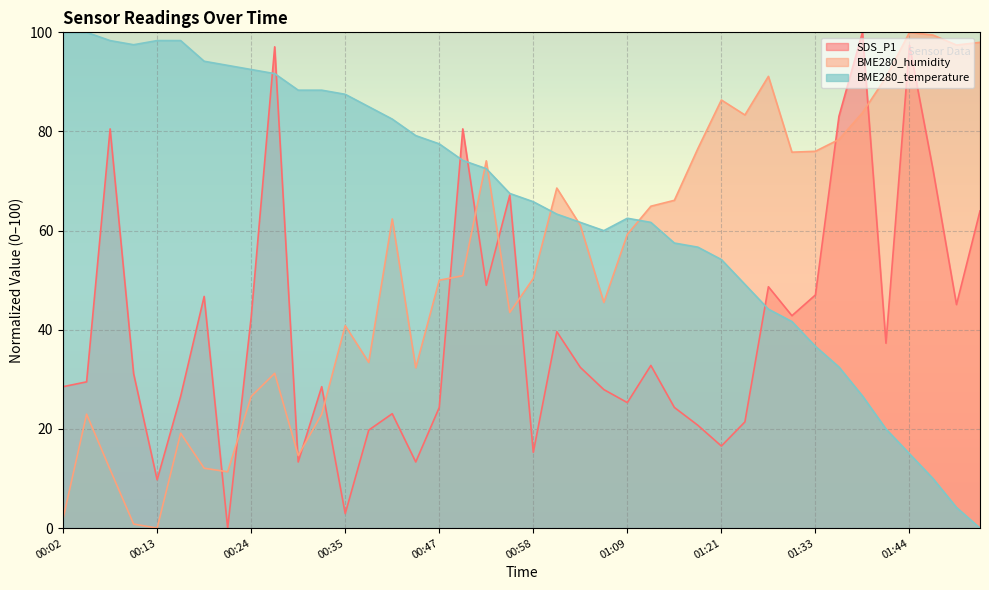

What is the label of the 4th point from the right?

01:44